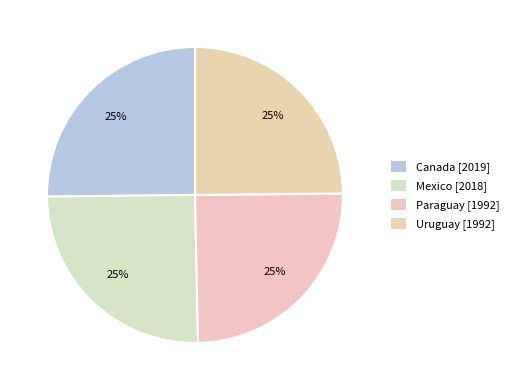

Count the number of slices in the pie.

4